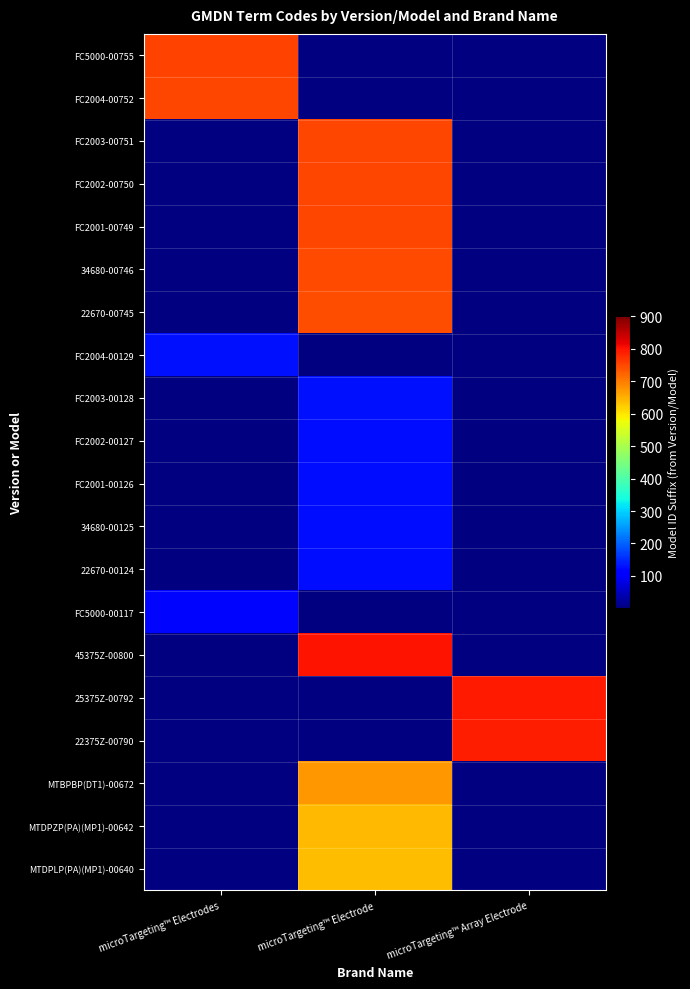

At how many categories does at least one series exceed 123?

3